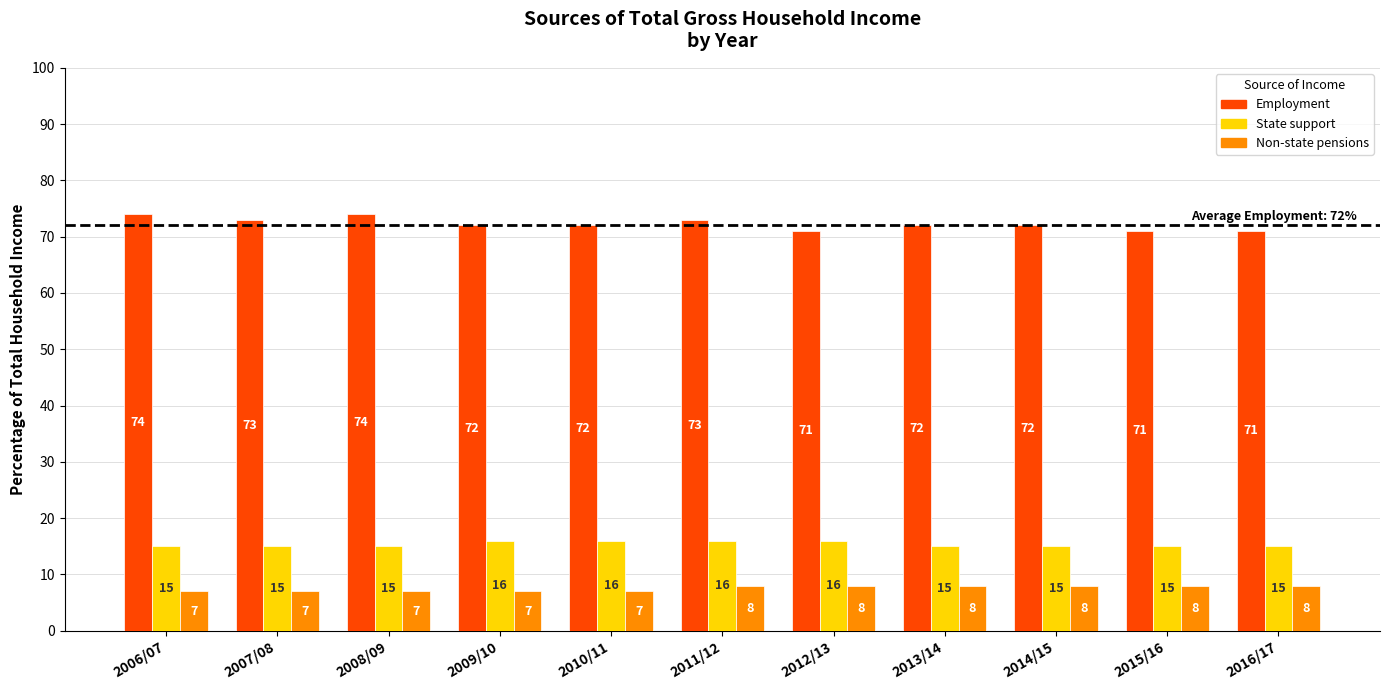

How many groups of bars are there?

11